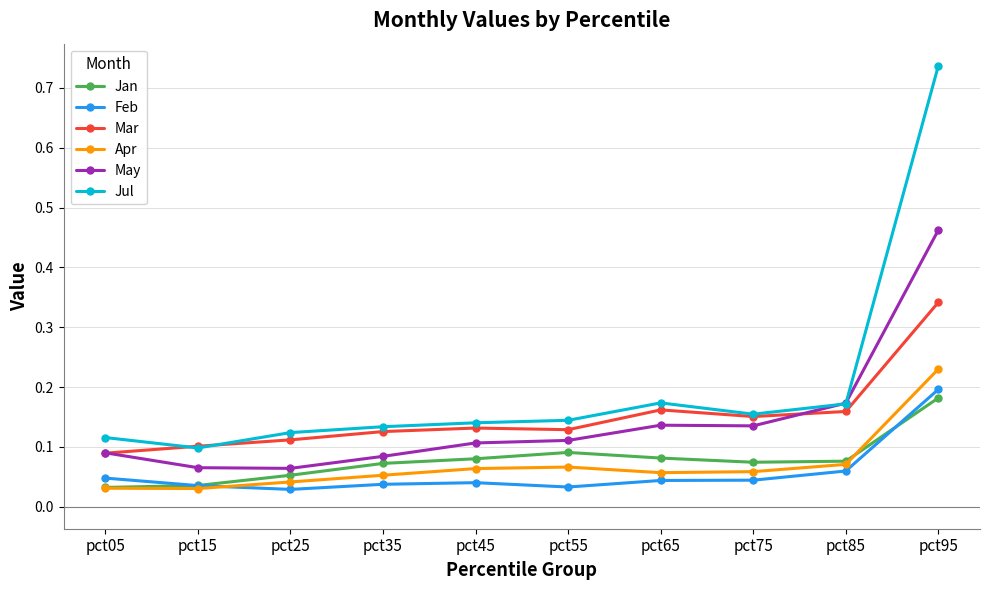

At which category does the chart reach its peak across all series?

pct95